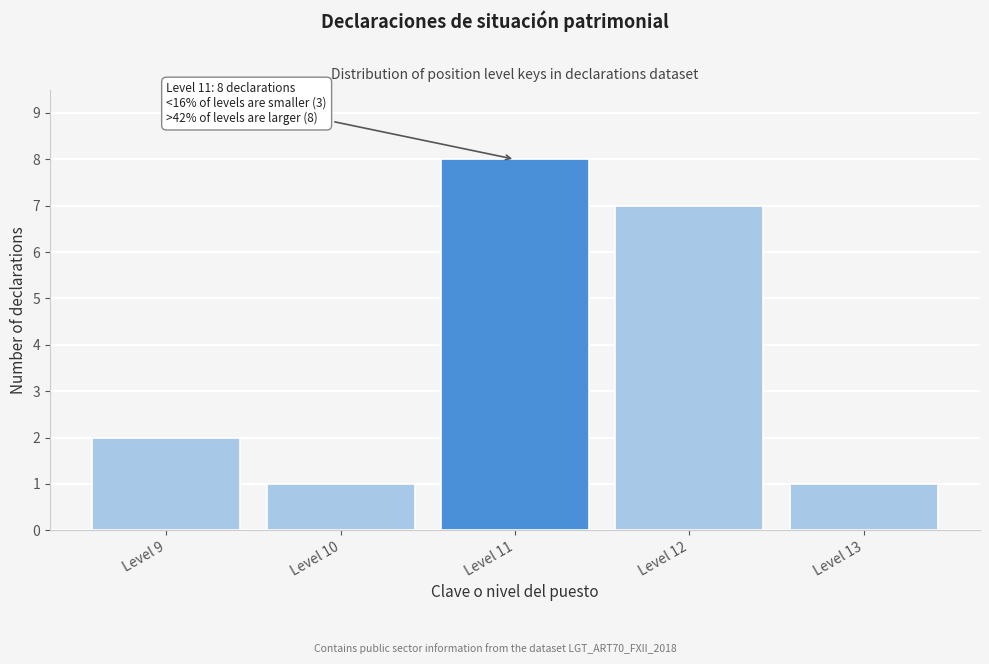

Reading left to right, transcribe all the data shown in this chart.

Level 9=2	Level 10=1	Level 11=8	Level 12=7	Level 13=1